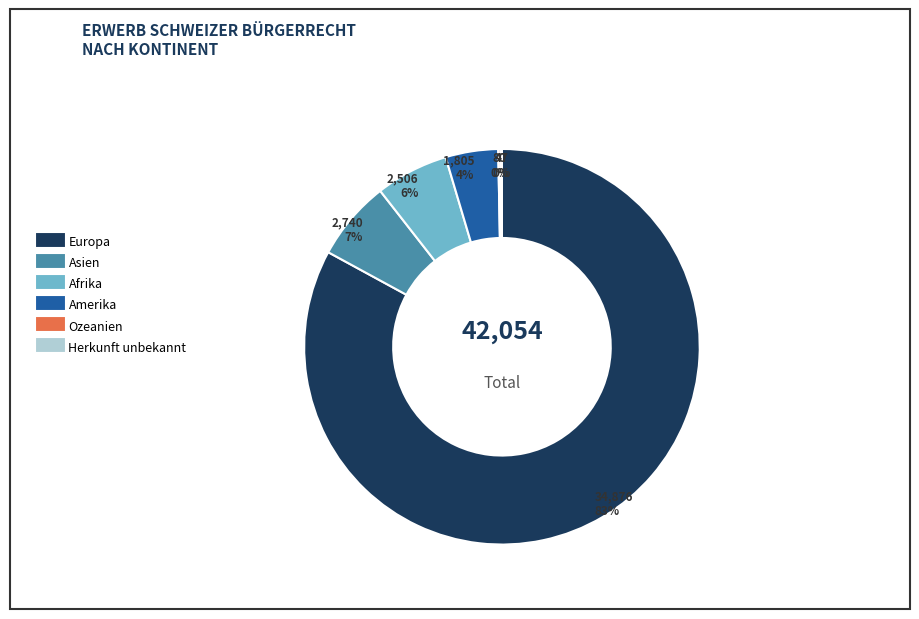

Which slice represents more than half of the pie?

Europa